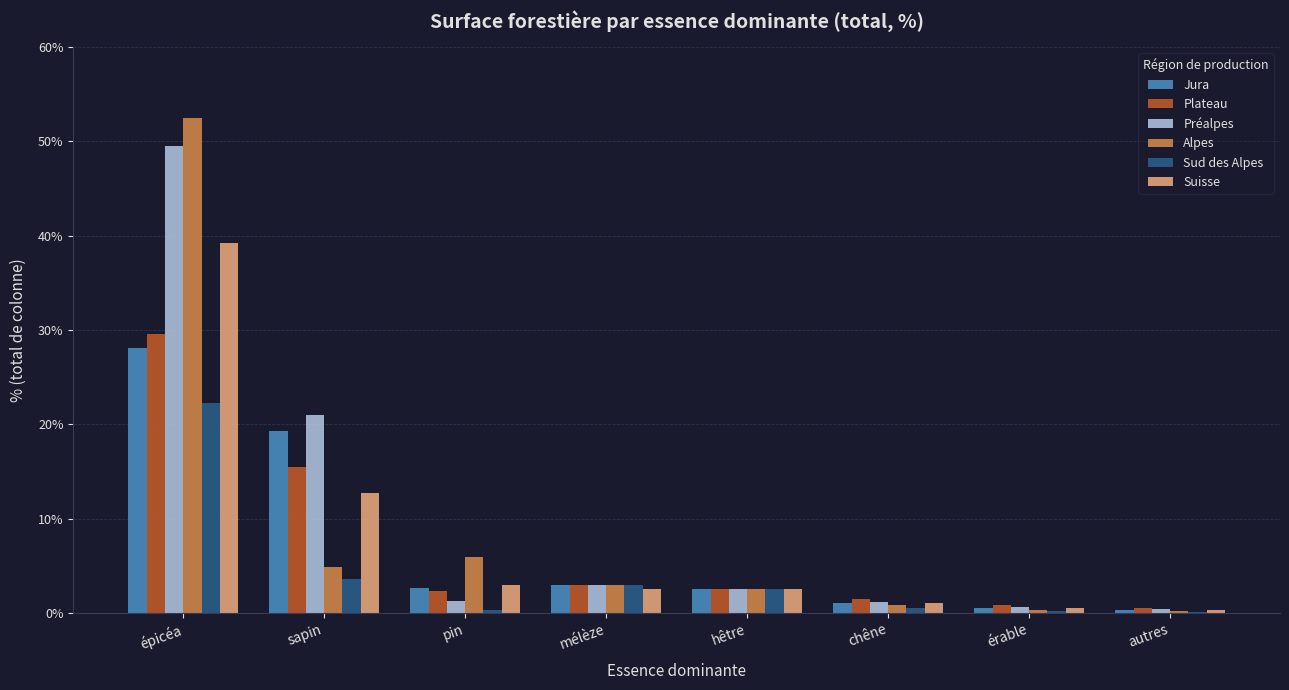

The value of Plateau at épicéa is 41.3. True or false?

False